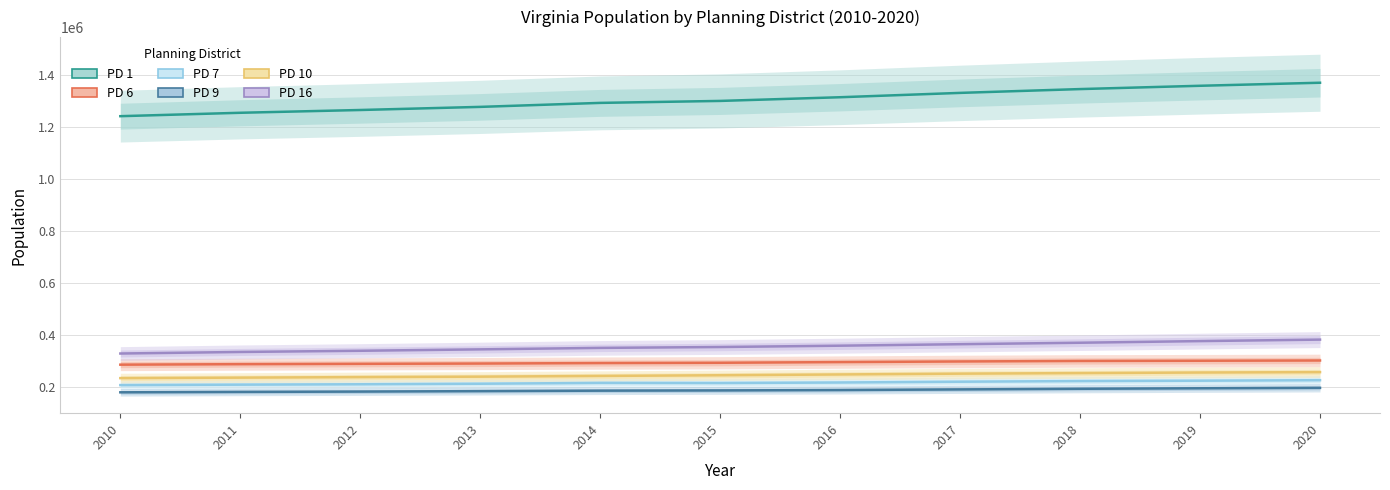

What is the difference between the maximum and minimum values in the PD 16 series?

53408